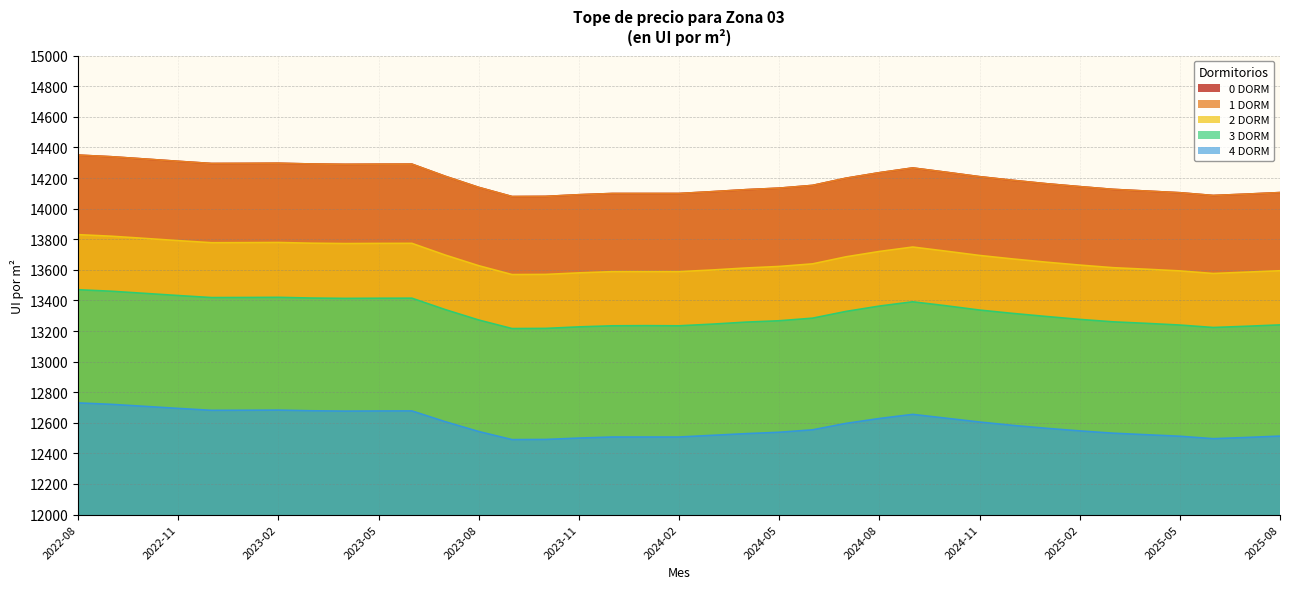

How many data points in 4 DORM are above 12564?

18